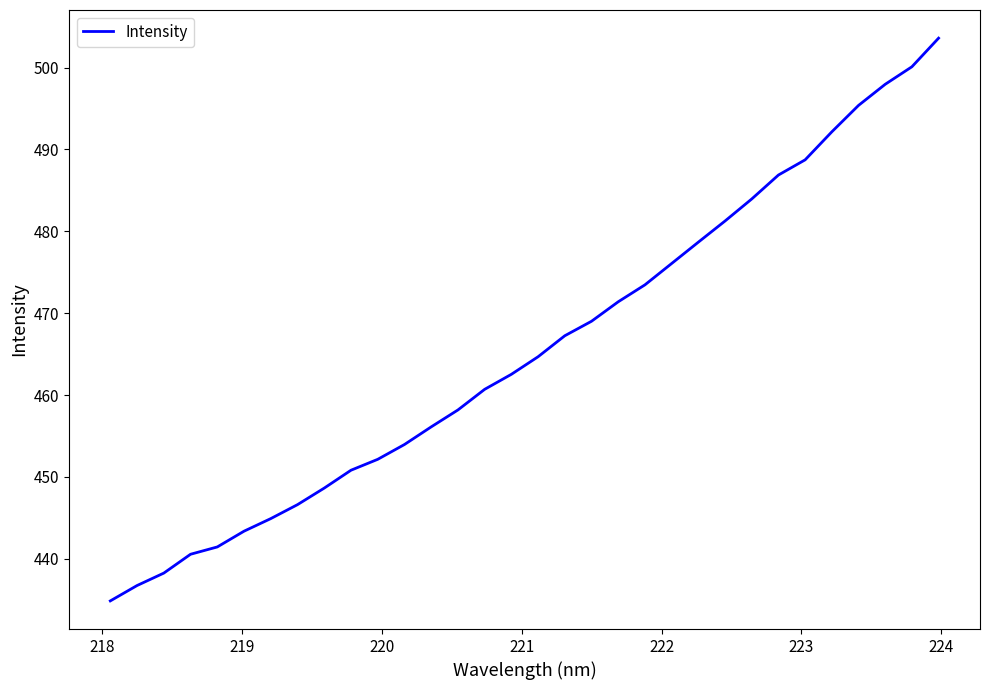

How many lines are shown in the chart?

1